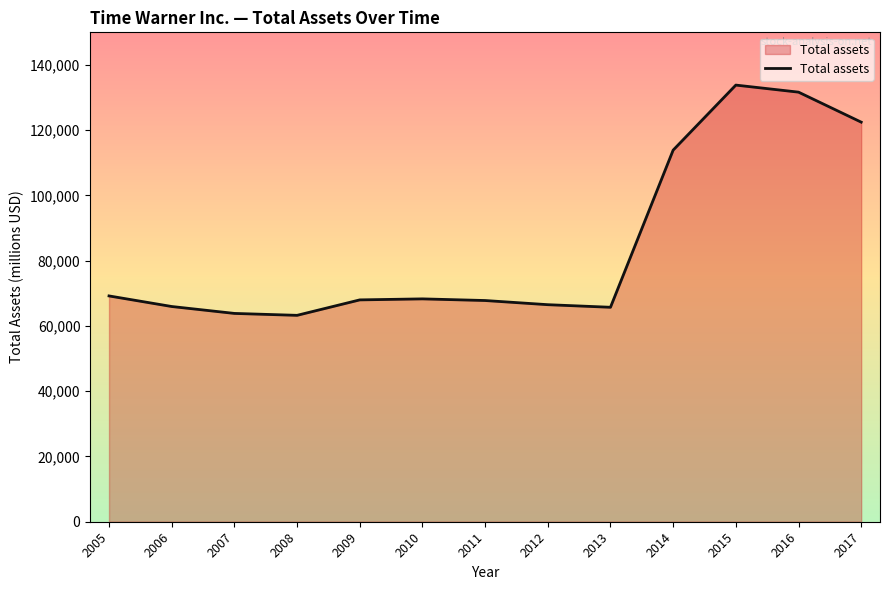

What is the average value?

84654